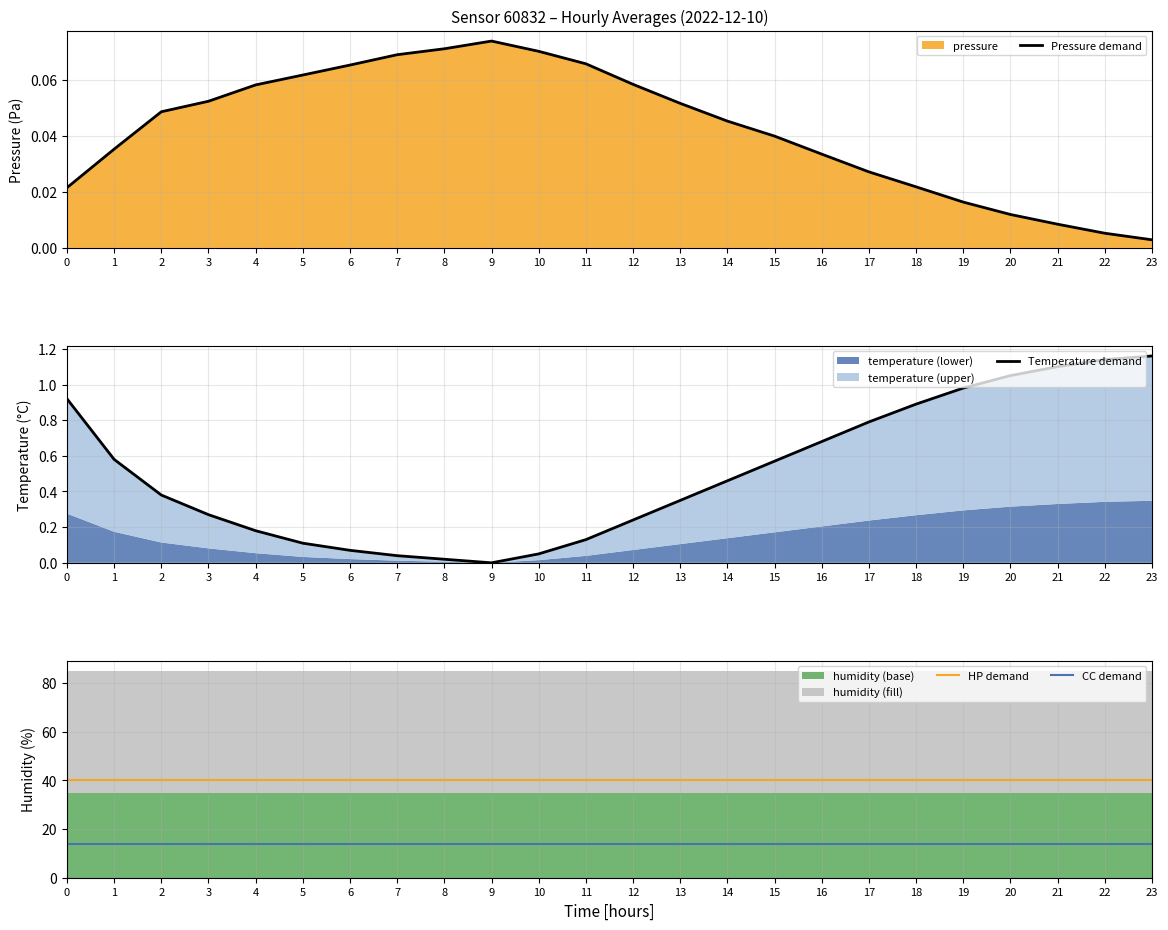

Rank the categories by Temperature demand value from highest to lowest.

23, 22, 21, 20, 19, 0, 18, 17, 16, 1, 15, 14, 2, 13, 3, 12, 4, 11, 5, 6, 10, 7, 8, 9